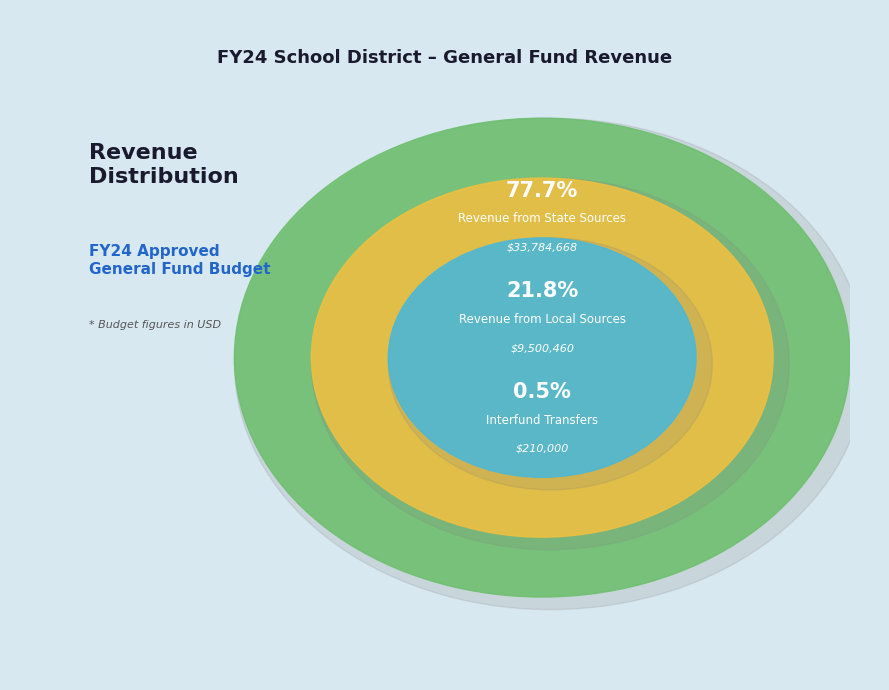

Combined, do Revenue from Local Sources and Revenue from State Sources account for over 50%?

Yes